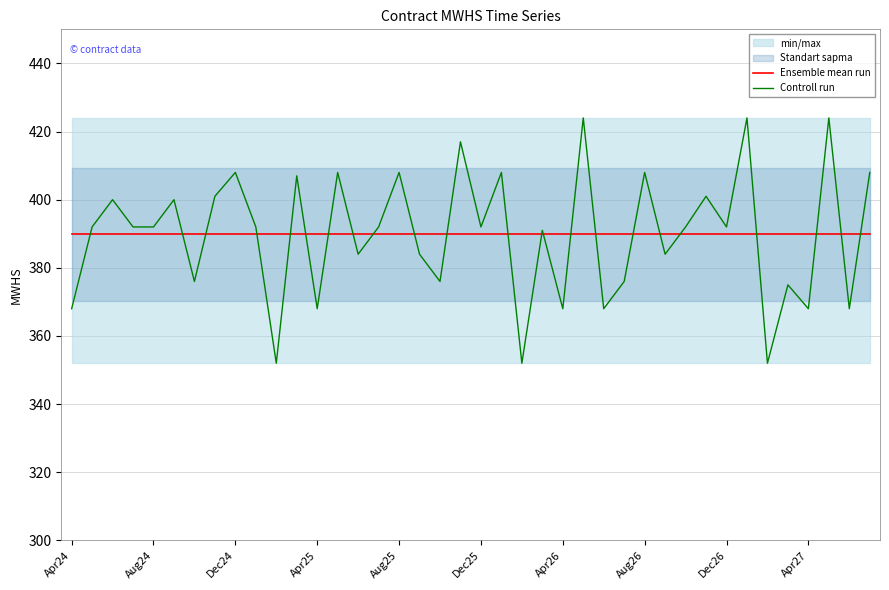

The value of Controll run at 29 is 597.8. True or false?

False